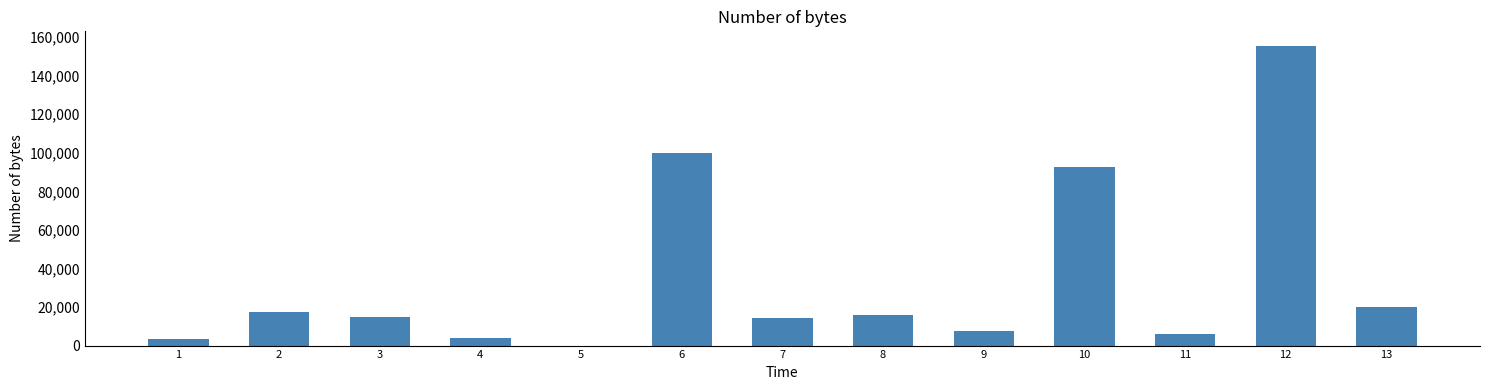

Reading left to right, extract all data points from this chart.

1=3224	2=17323	3=14900	4=4000	5=0	6=100000	7=14082	8=16000	9=7552	10=92522	11=5952	12=155230	13=20000